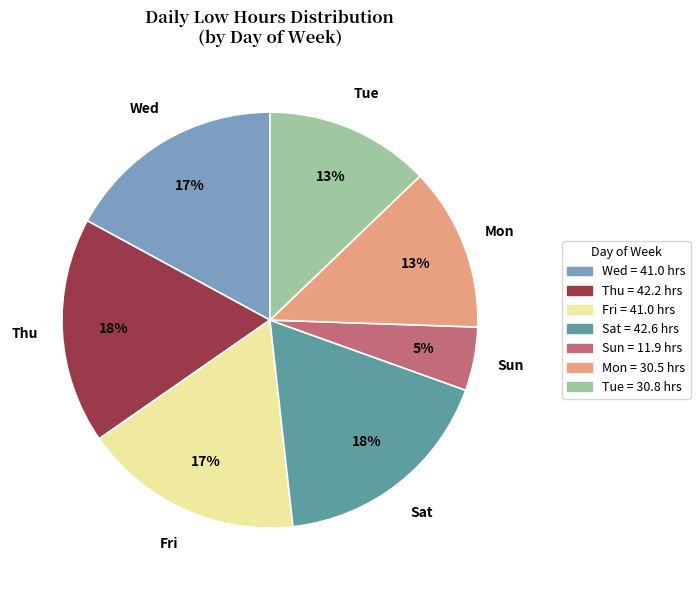

Does any single category account for the majority?

No